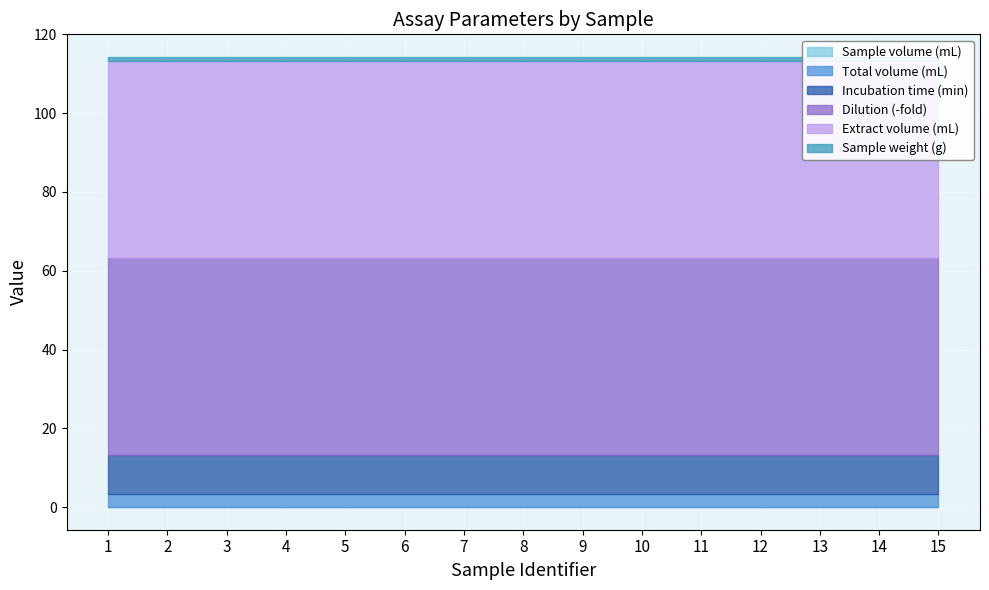

Which series has the largest range (max minus min)?

Sample volume (mL)